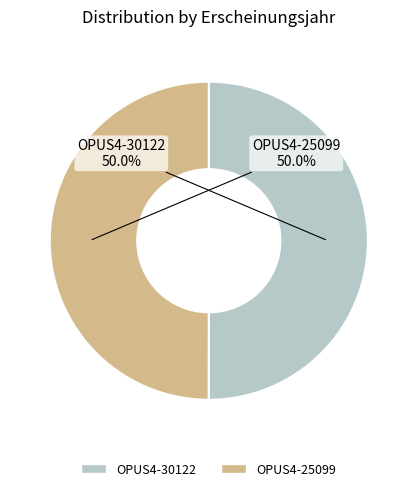

The OPUS4-30122 slice represents 50% of the pie. True or false?

True